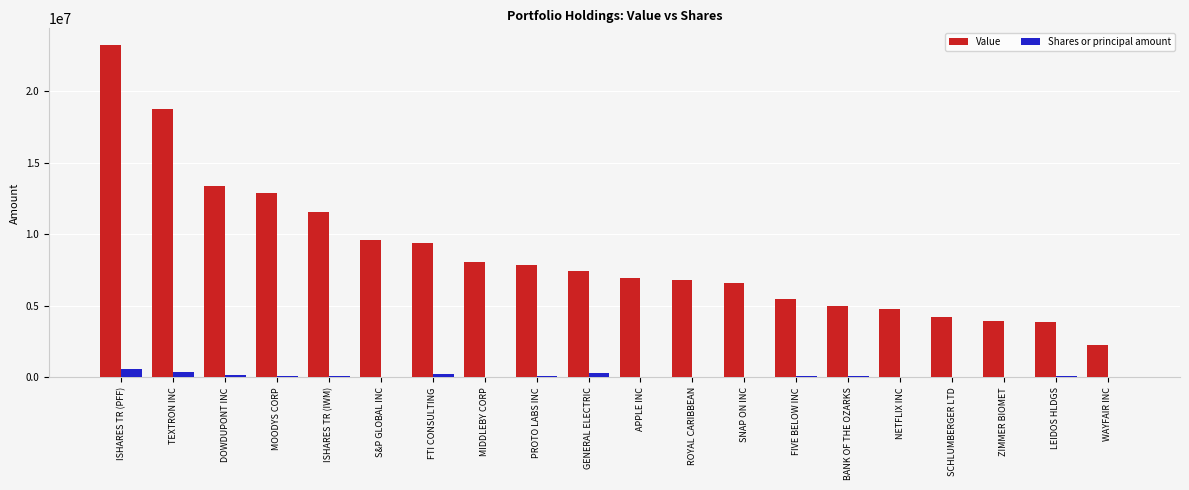

The value of Value at WAYFAIR INC is 1175442. True or false?

False